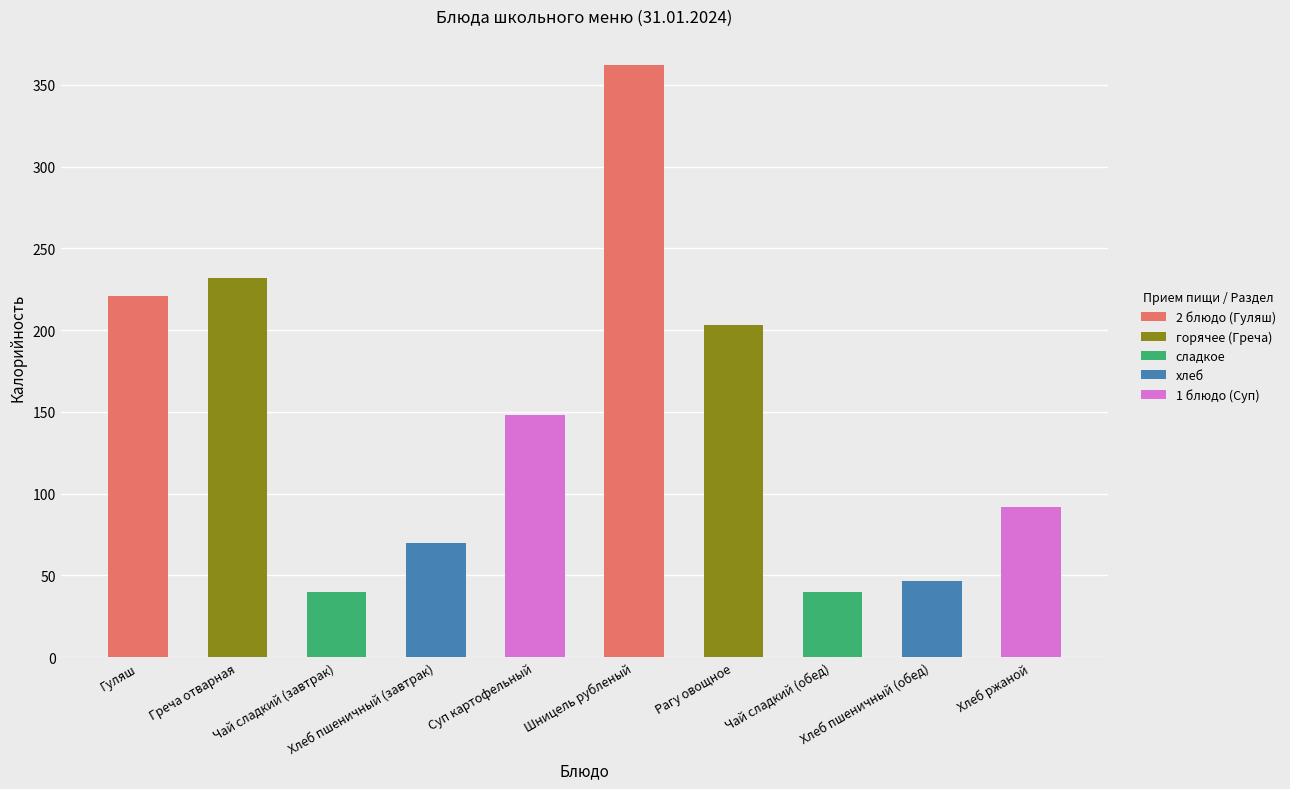

What is the label of the 5th bar from the left?

Суп картофельный